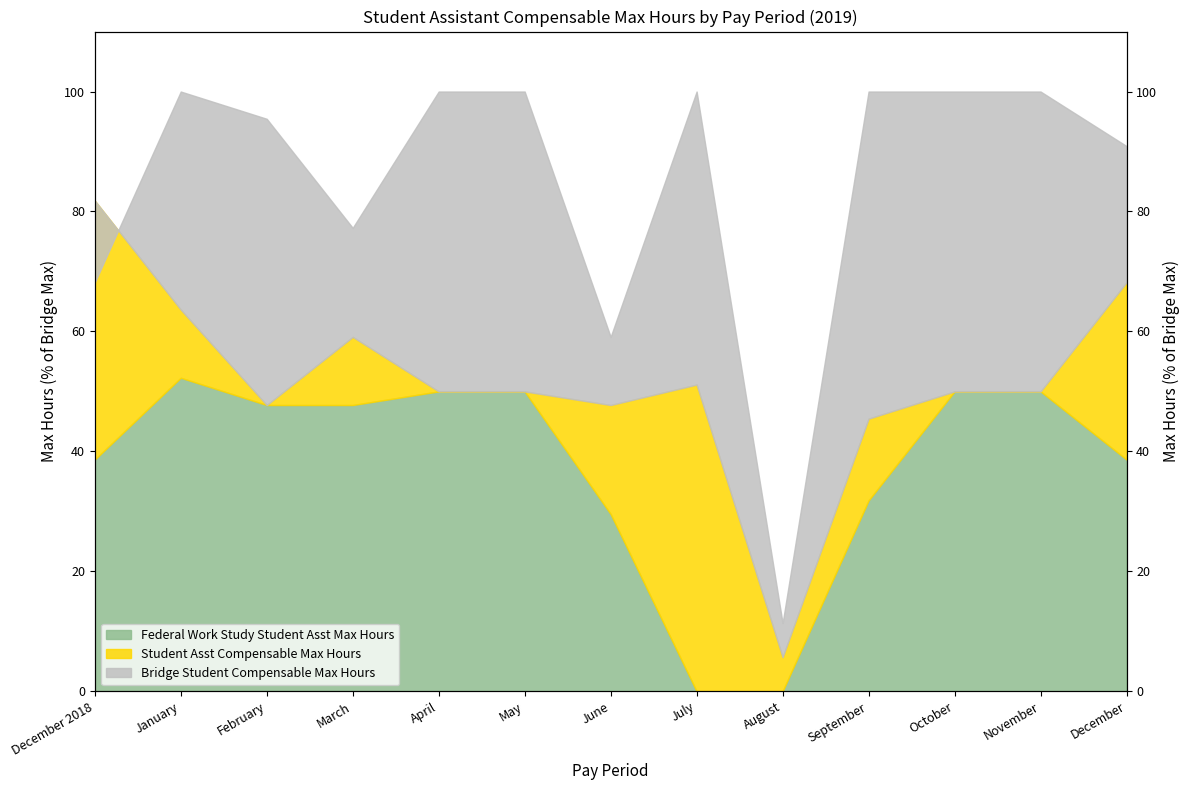

The value at September is 20.5. True or false?

False